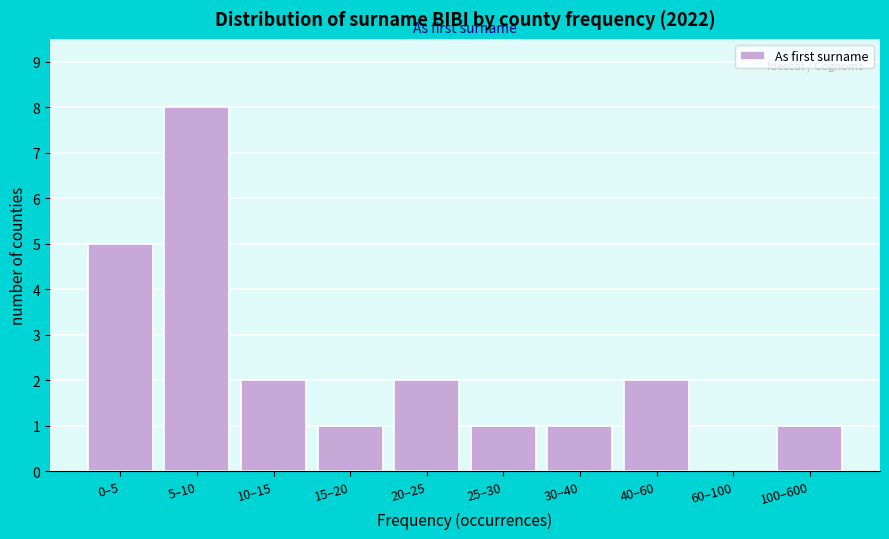

Reading left to right, what are all the values shown in this chart?

0–5=5	5–10=8	10–15=2	15–20=1	20–25=2	25–30=1	30–40=1	40–60=2	60–100=0	100–600=1